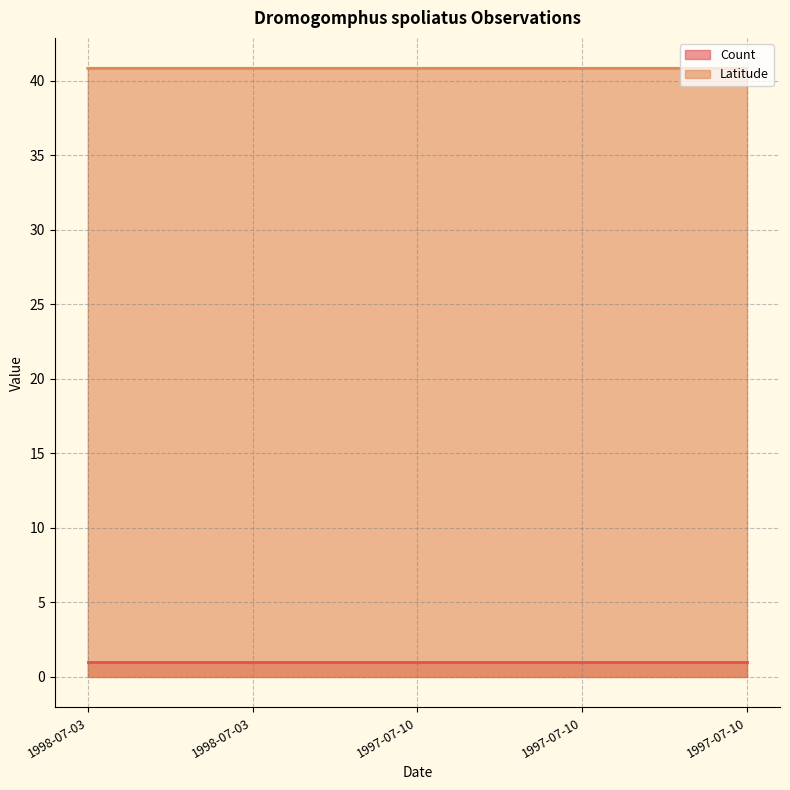

What is the minimum value shown in the chart?

1.0